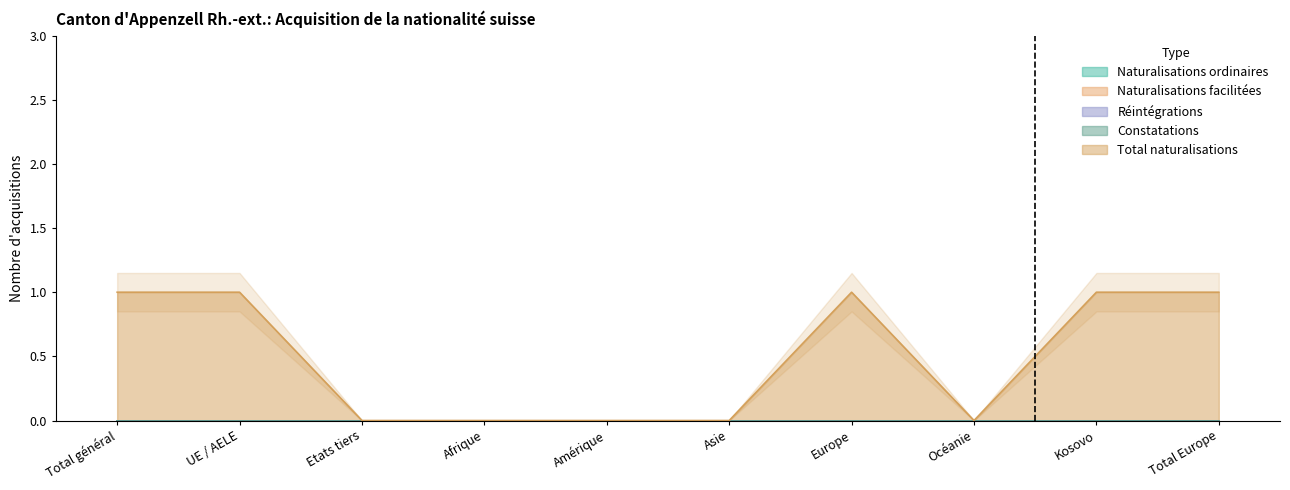

Which series has the largest total across all categories?

Total naturalisations